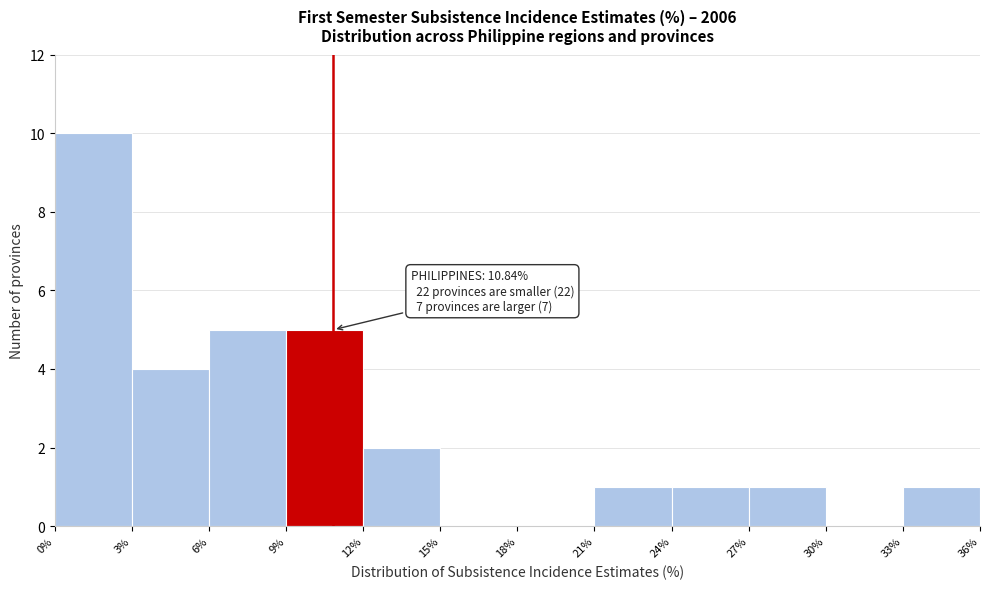

Over which range of the x-axis is the bar tallest?

0% to 3%